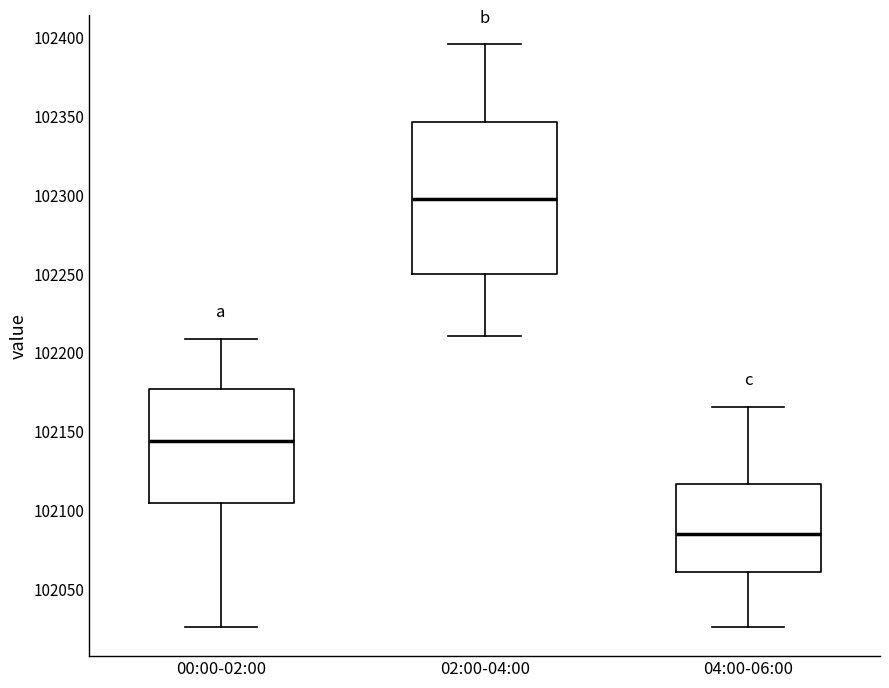

Reading left to right, transcribe this box plot: for each box, give where its median line is, the range the box spans, and where its two whiskers end, as read against the y-axis. The values are not printed on the chart, so give them approximately, as read against the axis.

00:00-02:00: median 102145, box 102105 to 102175, whiskers 102025 to 102210
02:00-04:00: median 102300, box 102250 to 102345, whiskers 102210 to 102395
04:00-06:00: median 102085, box 102060 to 102115, whiskers 102025 to 102165